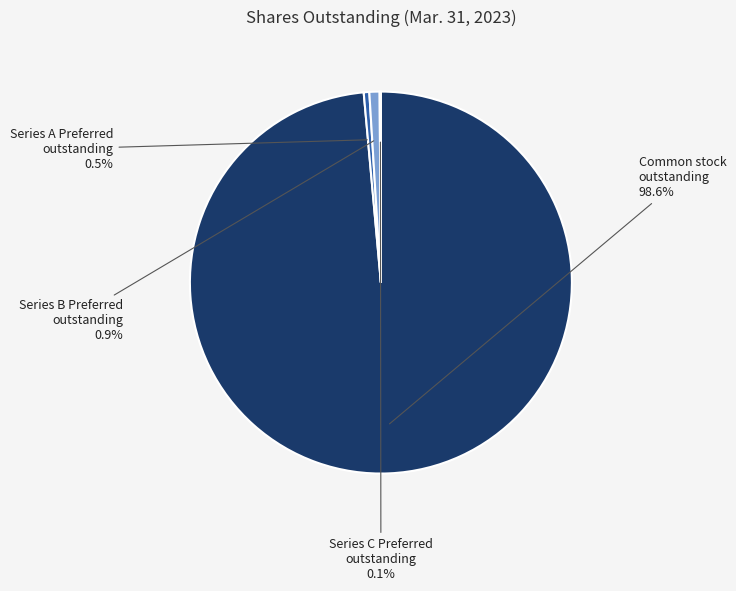

Is there any slice that represents more than half of the pie?

Yes